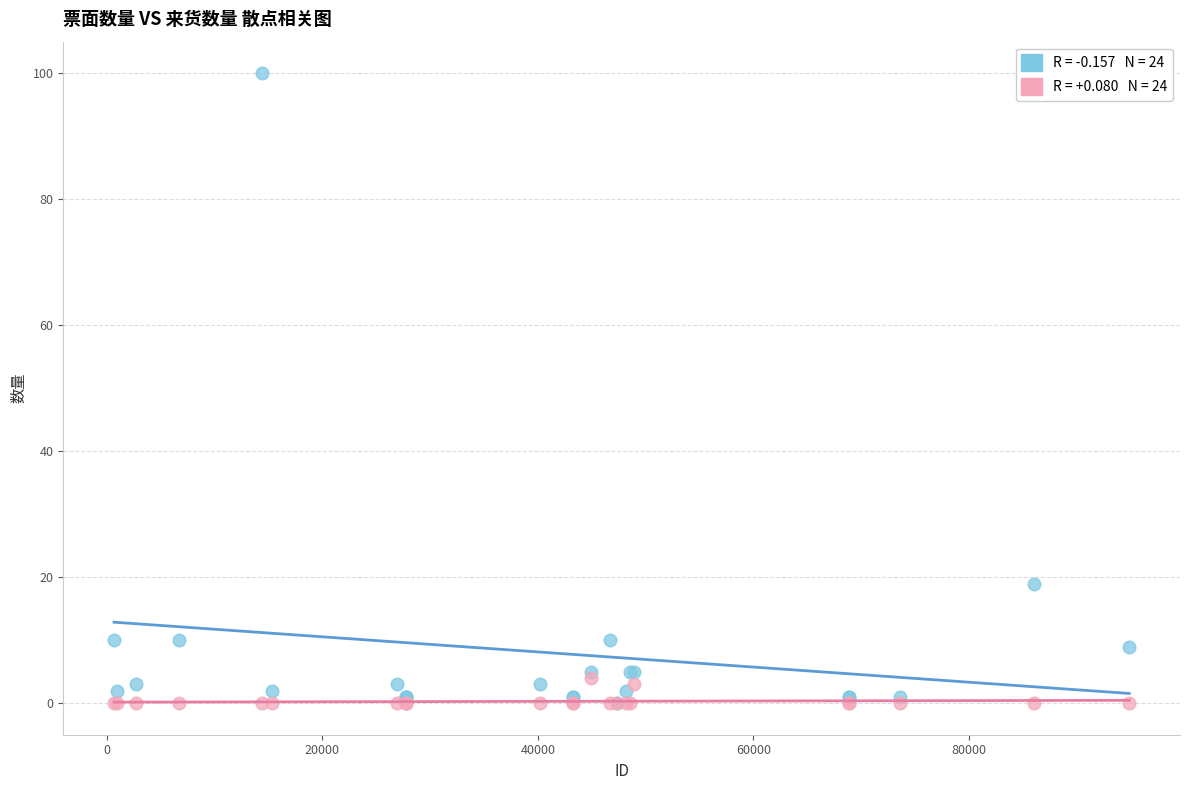

Across all series, what Y value is closest to 50?

19